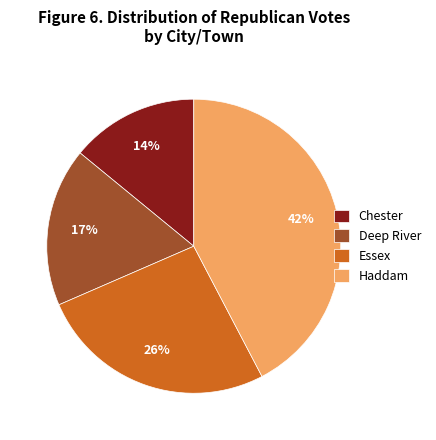

To the nearest percent, what is the difference between the largest and smallest slice percentages?

28%